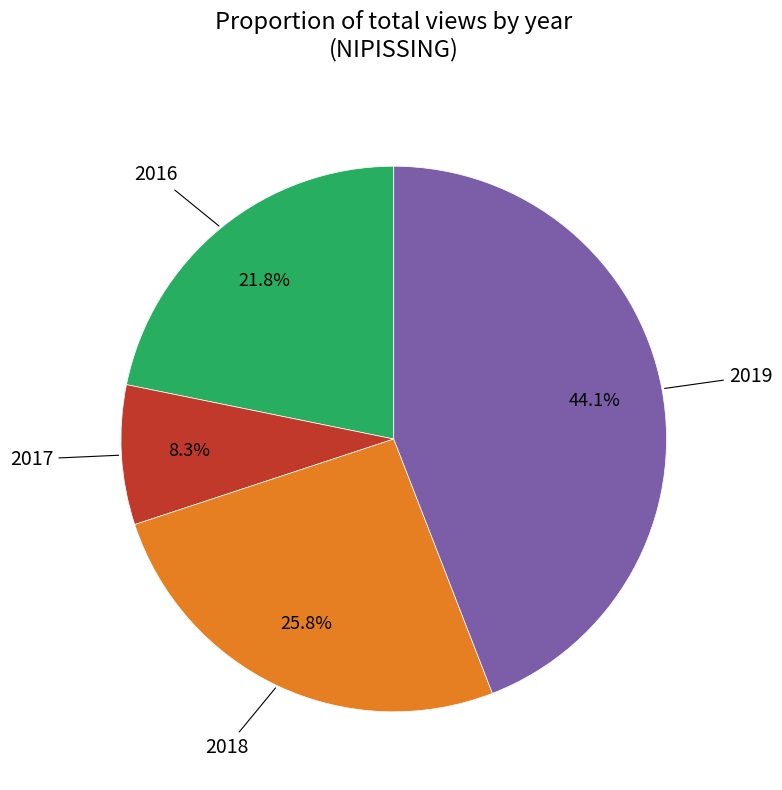

To the nearest percent, what is the average slice percentage?

25%